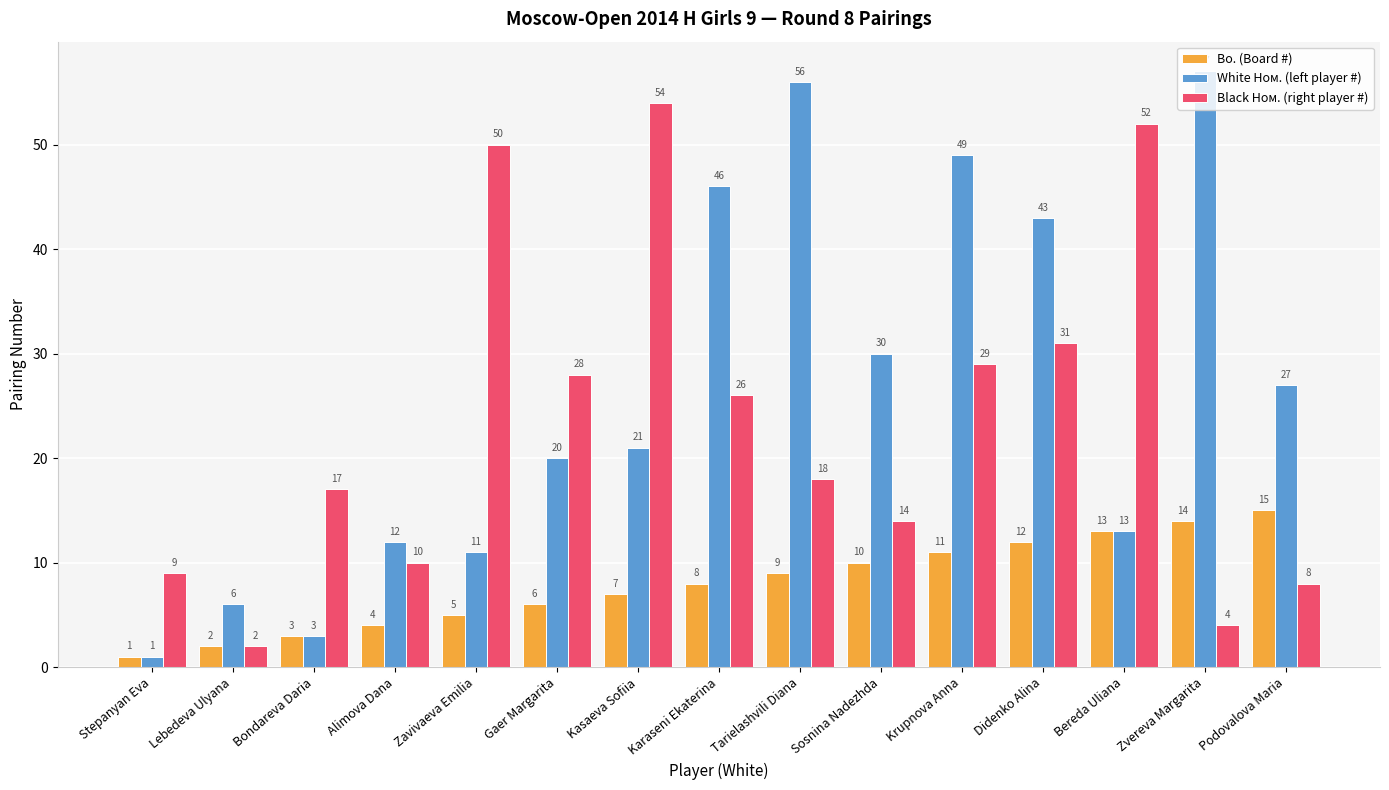

At how many categories does at least one series exceed 16?

12